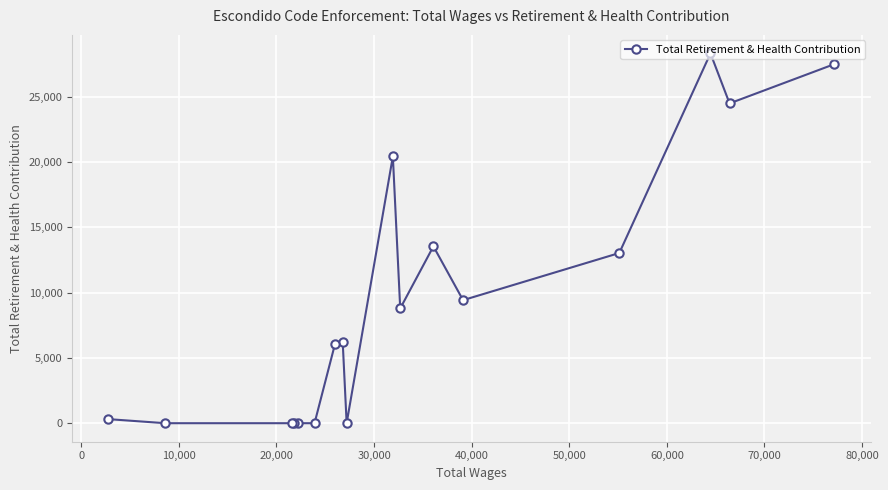

What is the greatest value displayed?

28309